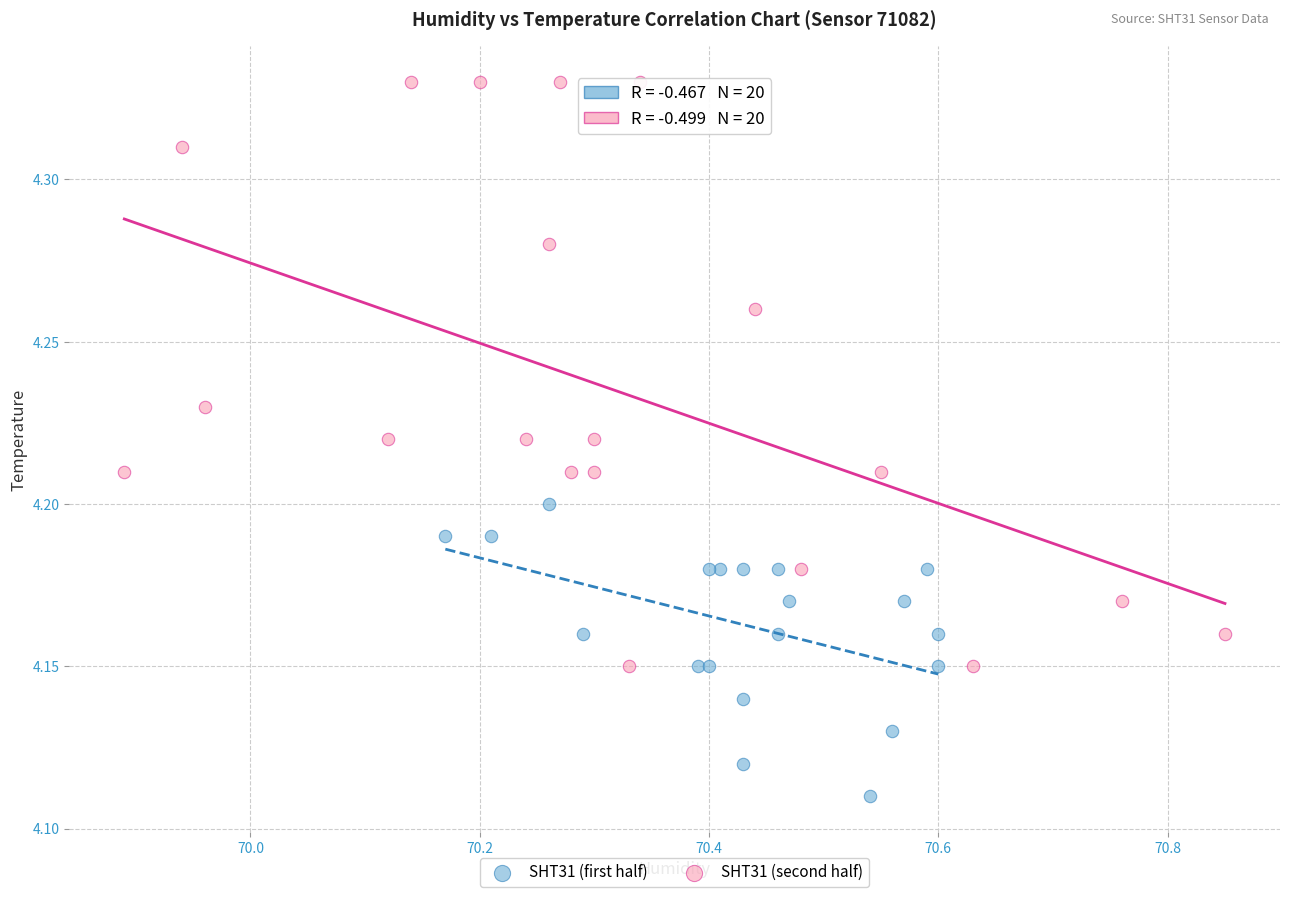

Which series contains the lowest Y value?

SHT31 (first half)